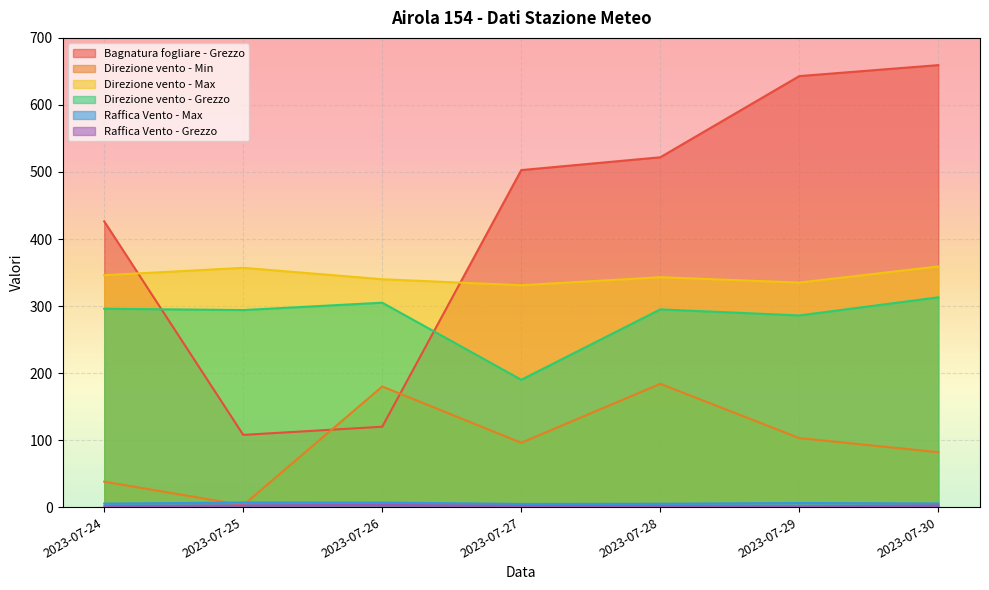

True or false: Raffica Vento - Grezzo has a value of 2.6 at 2023-07-25.

True